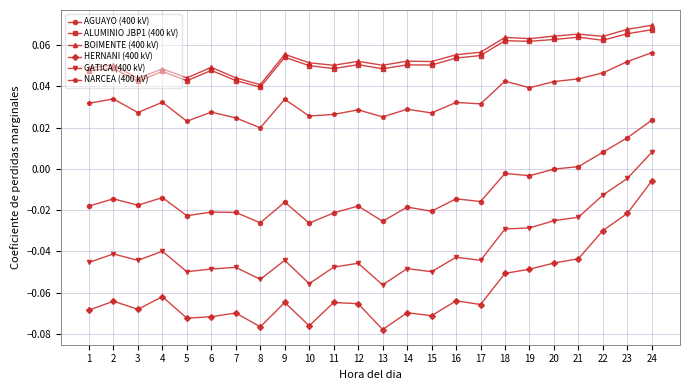

What are all the series names shown in the legend?

AGUAYO (400 kV), ALUMINIO JBP1 (400 kV), BOIMENTE (400 kV), HERNANI (400 kV), GATICA (400 kV), NARCEA (400 kV)